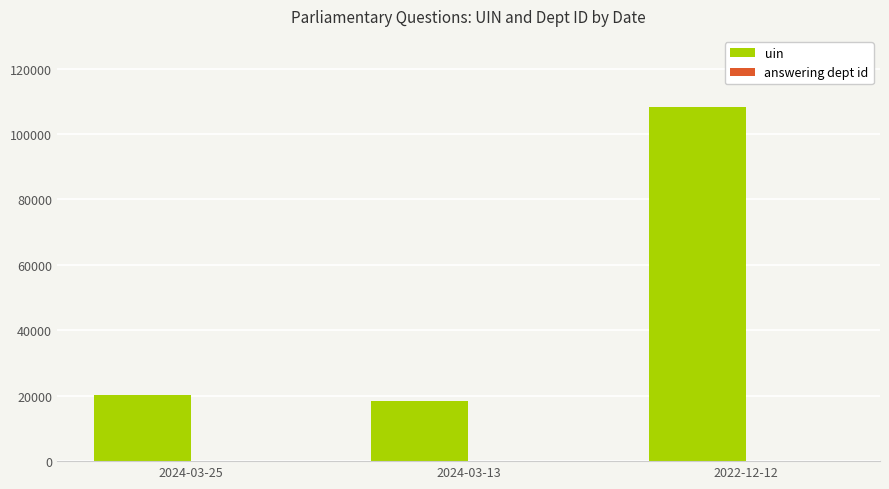

Which series changed the most between 2024-03-25 and 2022-12-12?

uin